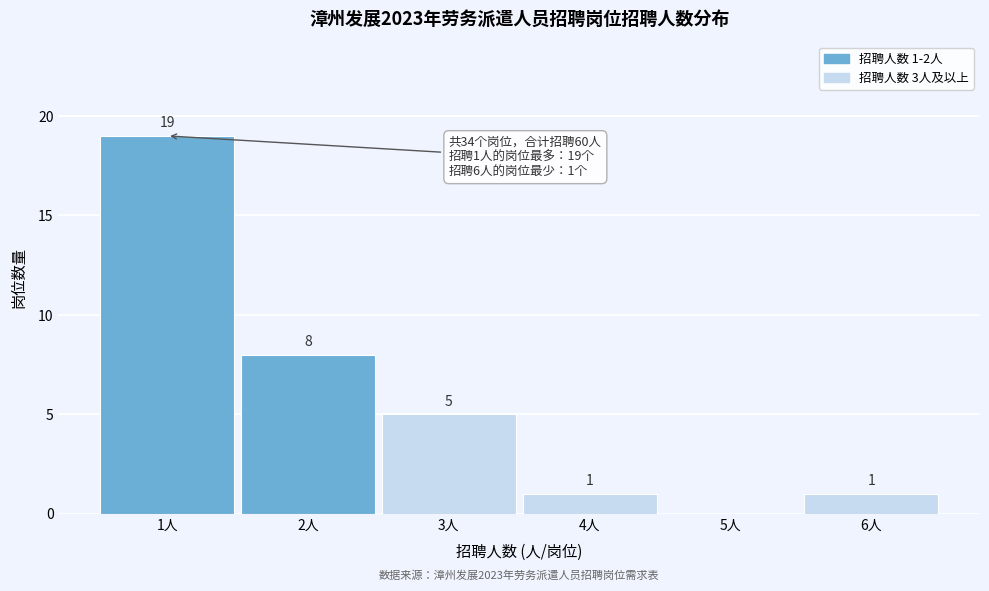

Reading left to right, list all the values displayed in this chart.

1人=19	2人=8	3人=5	4人=1	5人=0	6人=1